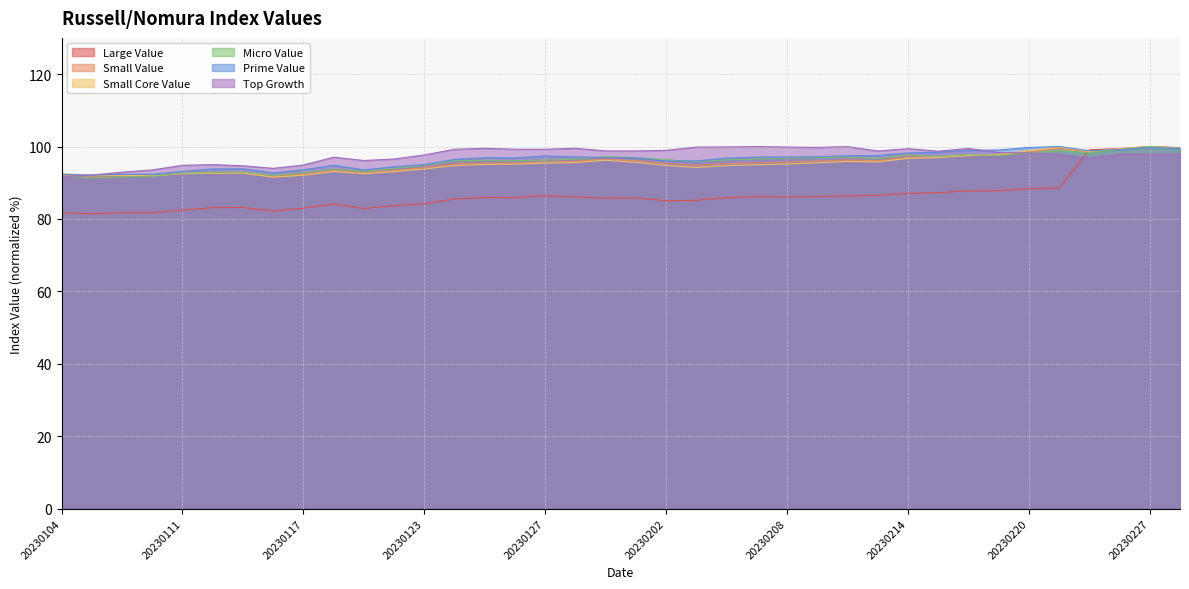

Between 20230106 and 20230116, which series saw the biggest shift?

Top Growth